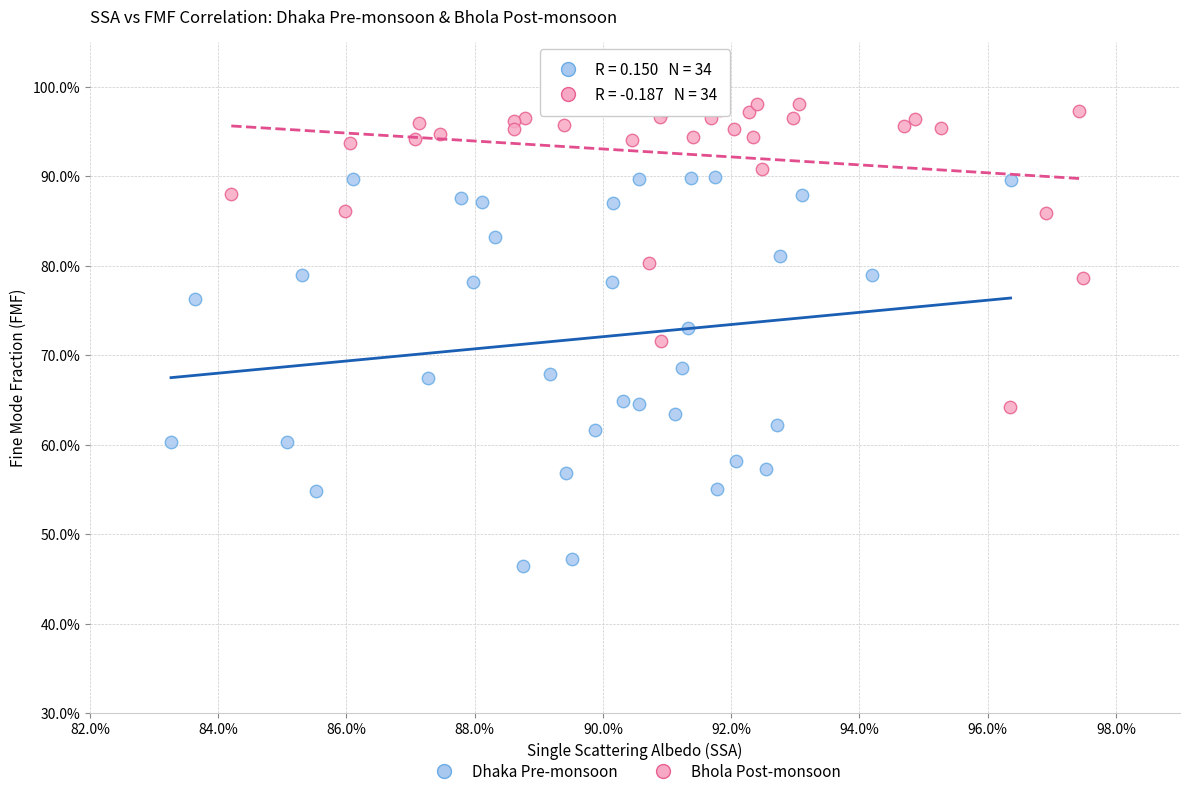

What are all the series names shown in the legend?

Dhaka Pre-monsoon, Bhola Post-monsoon